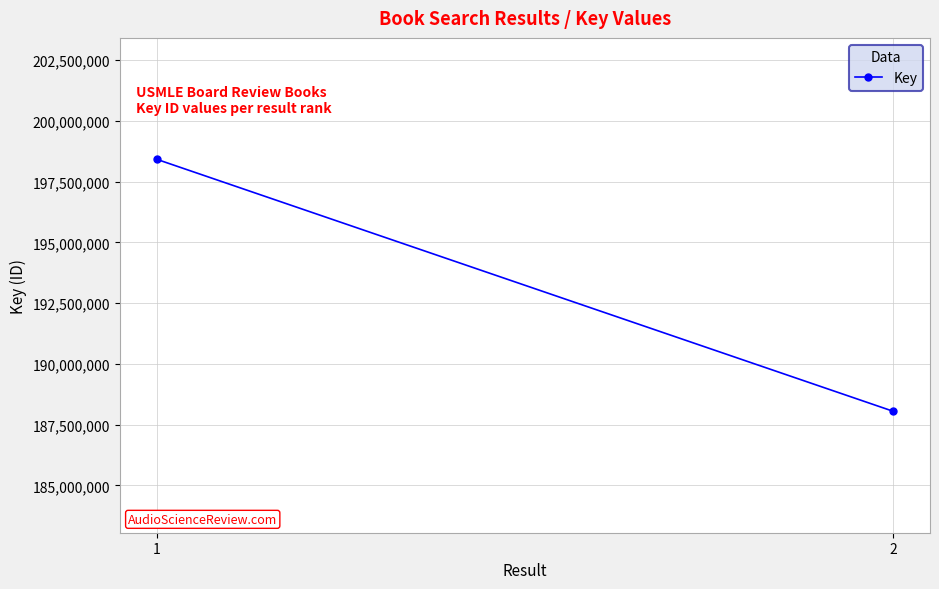

Where is the data nearest to the value 193235617?

2